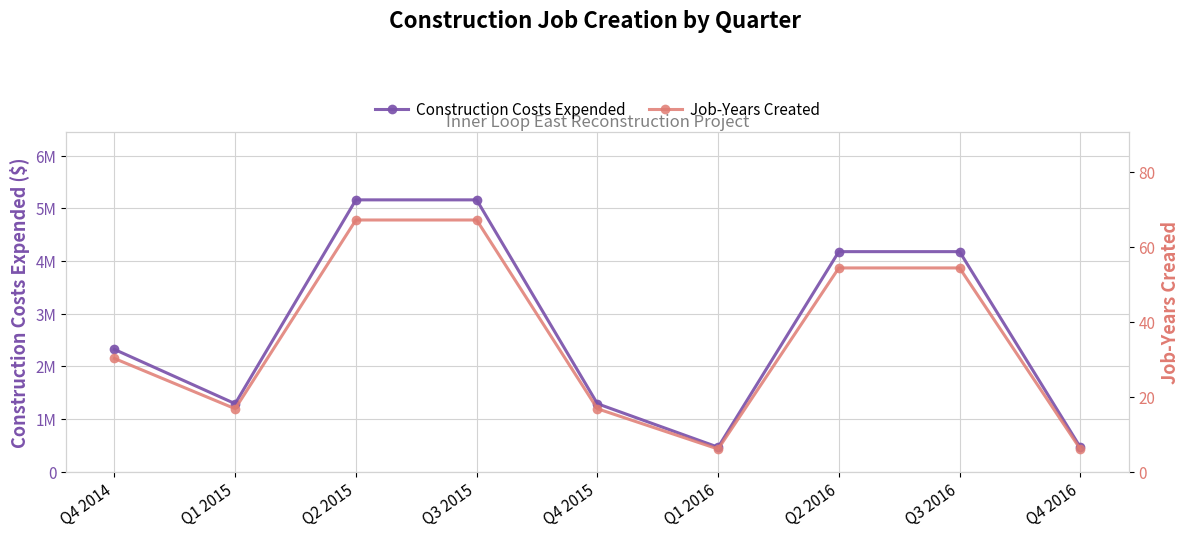

Is the value of Job-Years Created at Q3 2016 greater than the value of Construction Costs Expended at Q3 2015?

No